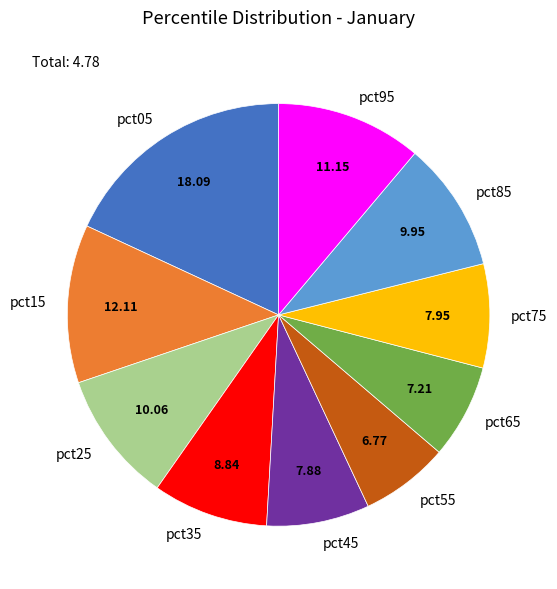

How many segments does this pie chart have?

10